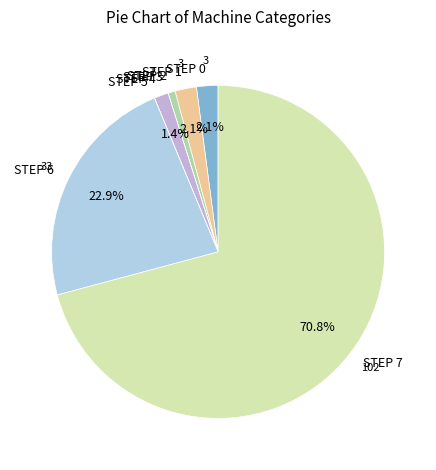

To the nearest percent, what is the difference between the largest and smallest slice percentages?

71%